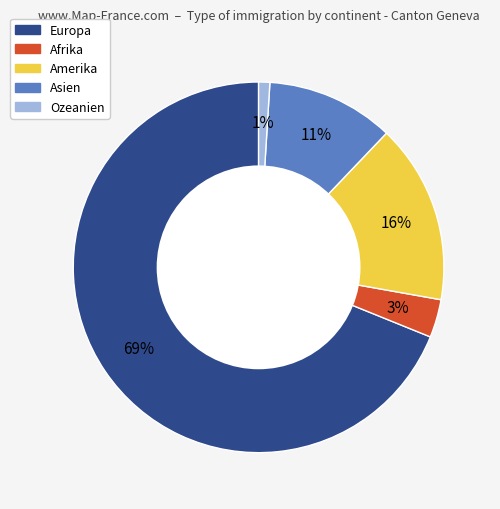

Is Amerika the majority of the pie?

No